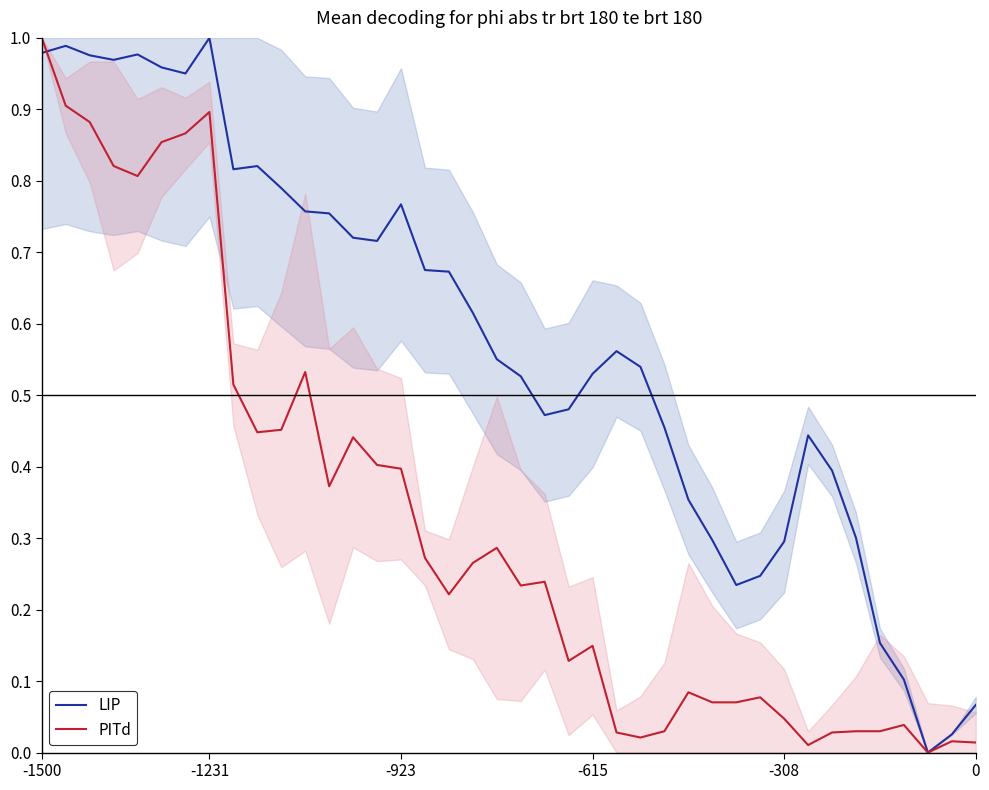

The PITd series shows 0.1 at 28. True or false?

True